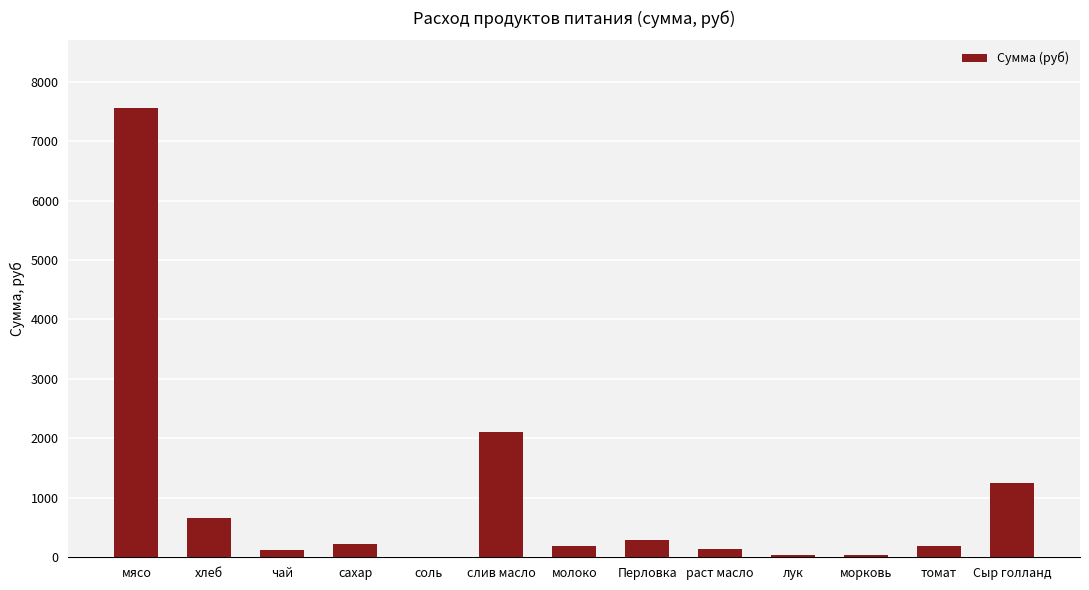

Which label corresponds to the largest value in the chart?

мясо